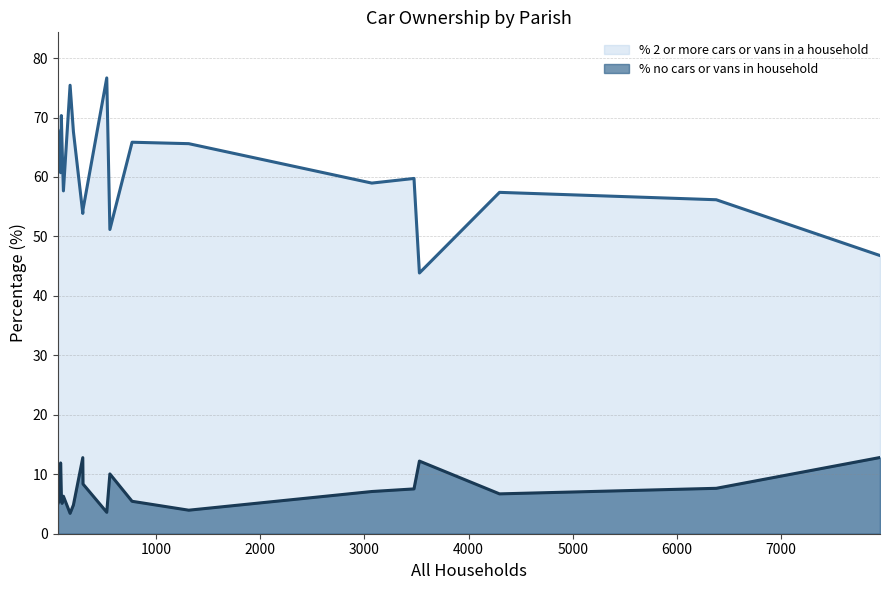

The % no cars or vans in household series shows 2.5 at Gussage All Saints. True or false?

False